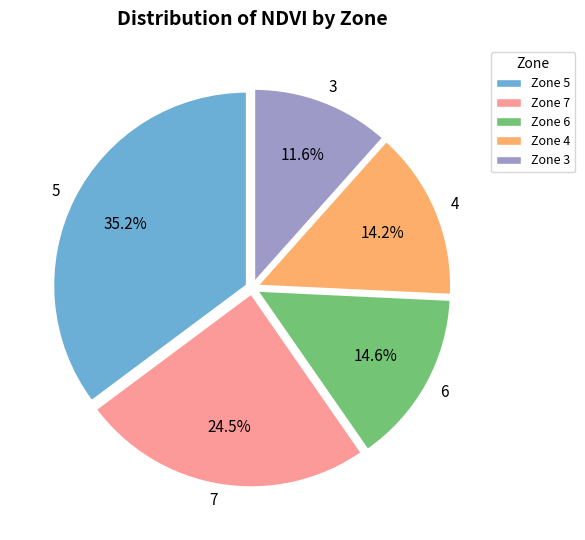

Combined, do 6 and 4 account for over 50%?

No